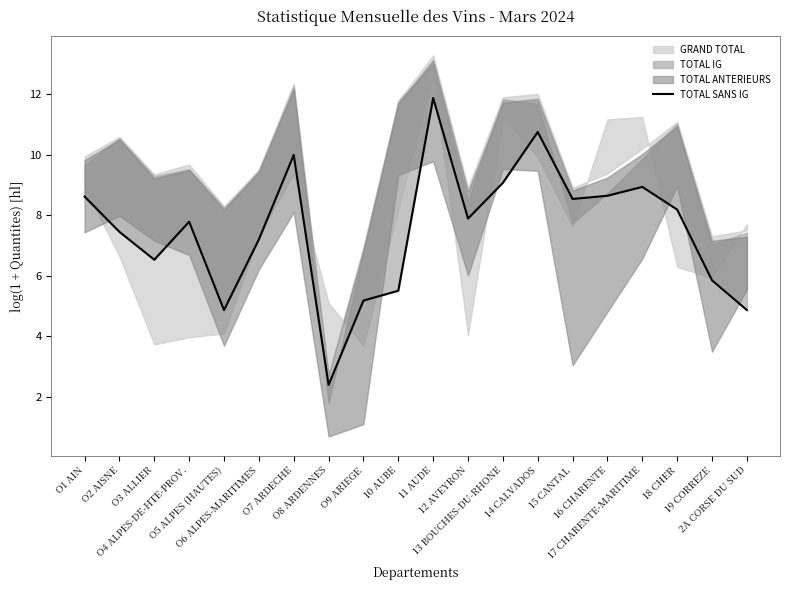

What is the sum of all values?

150.1